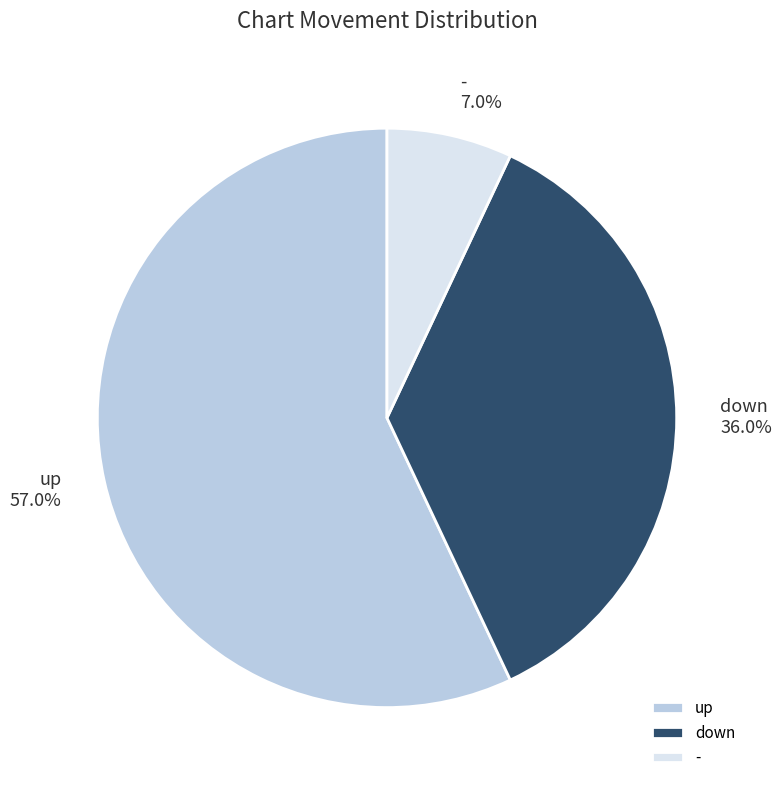

True or false: up accounts for 62% of the total.

False